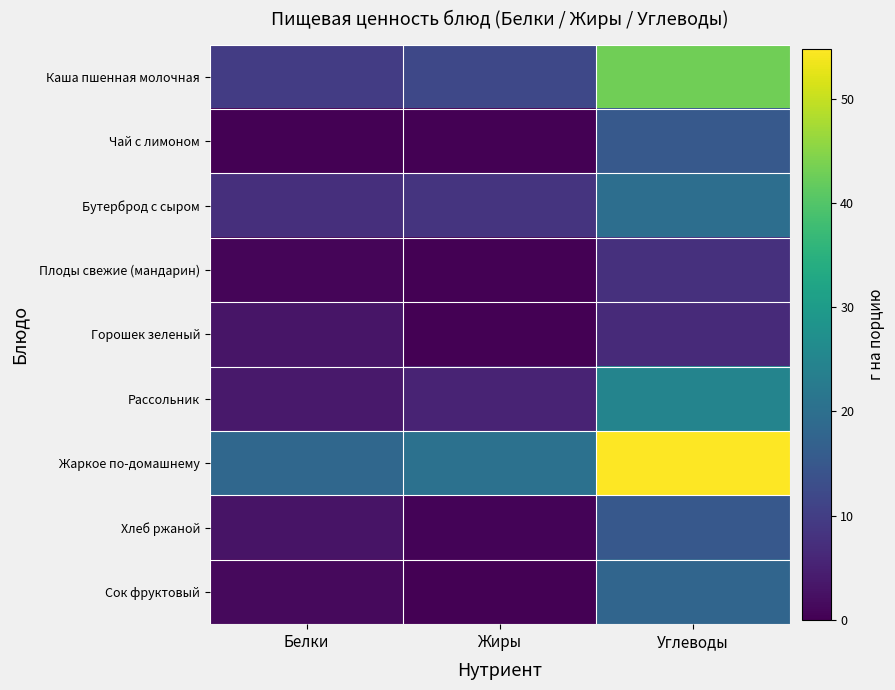

Between Белки and Углеводы, which series saw the biggest shift?

Жаркое по-домашнему